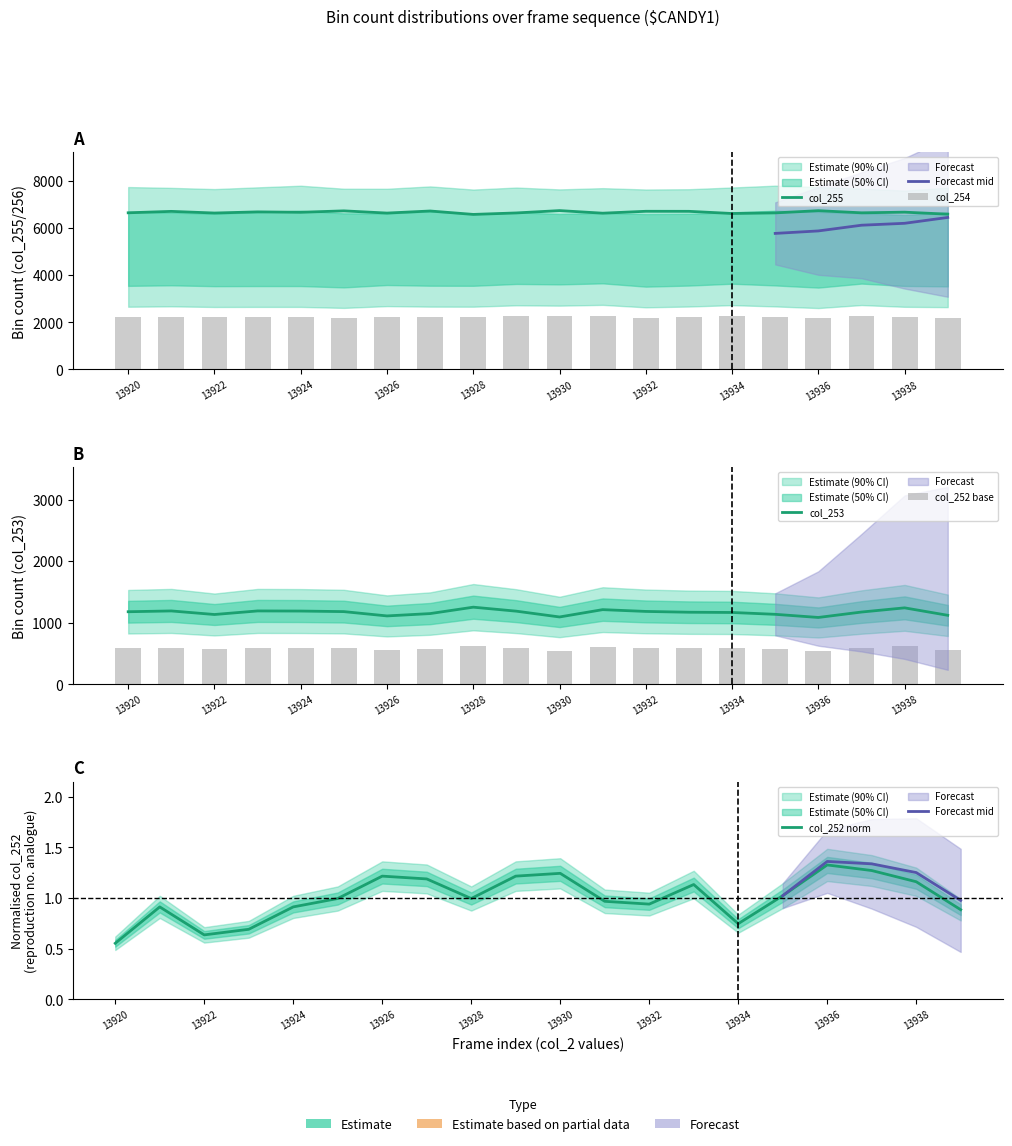

How many data points in col_255 are less than 6663?

10